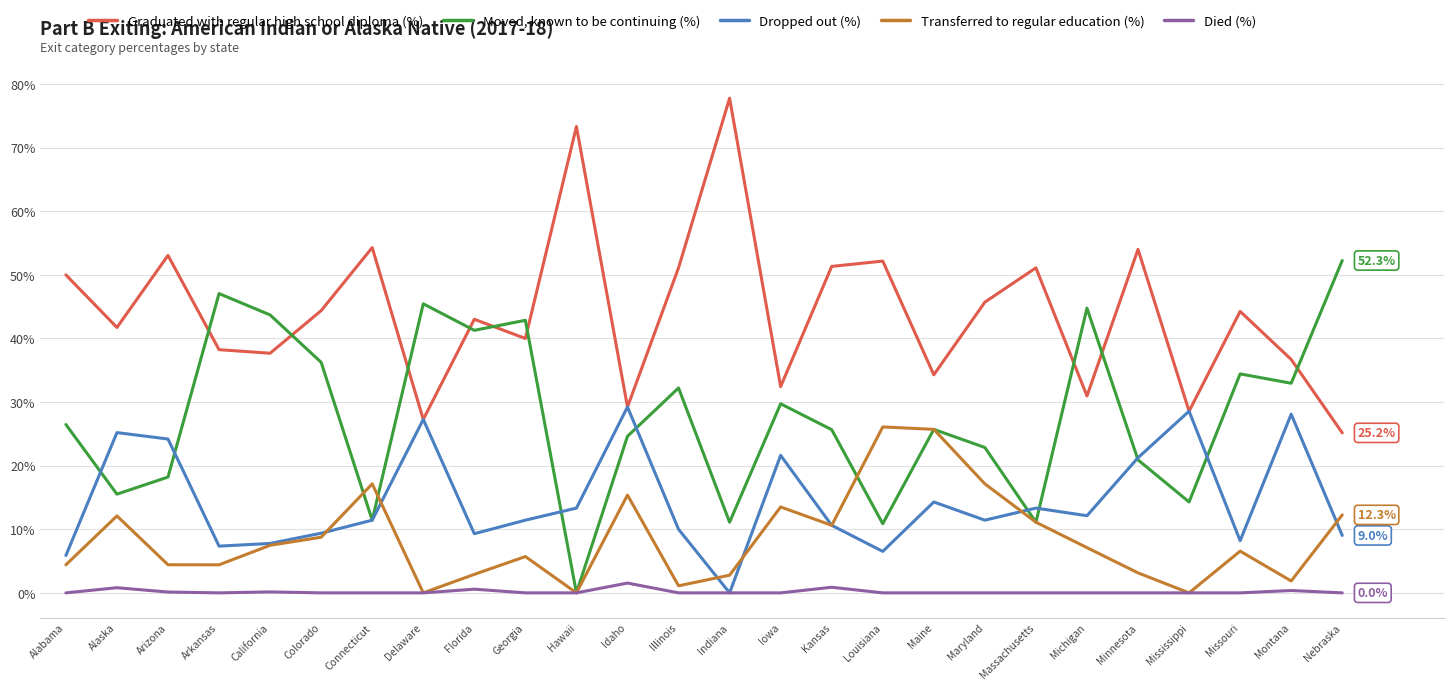

The value of Died (%) at Louisiana is 0.0. True or false?

True